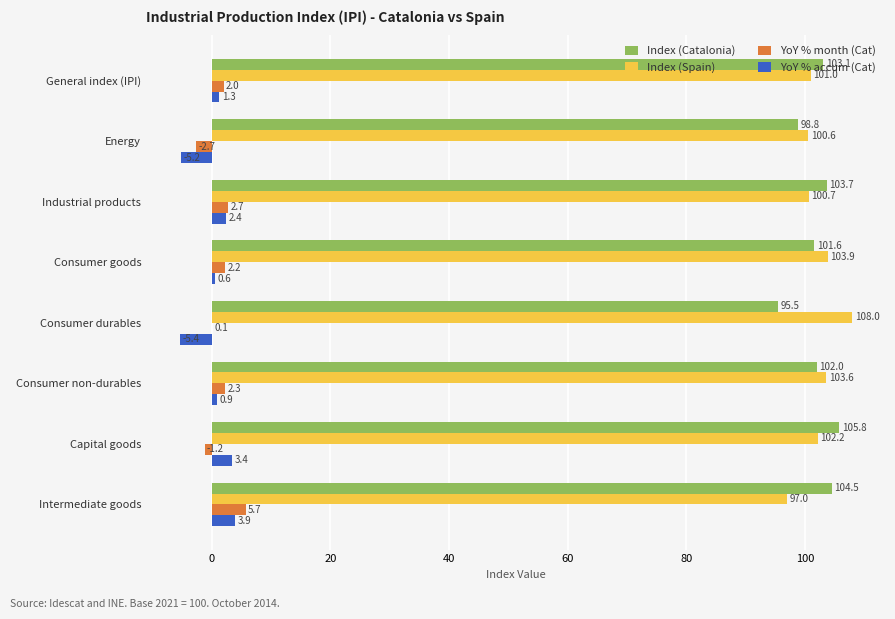

At which label does YoY % month (Cat) reach its peak?

Intermediate goods